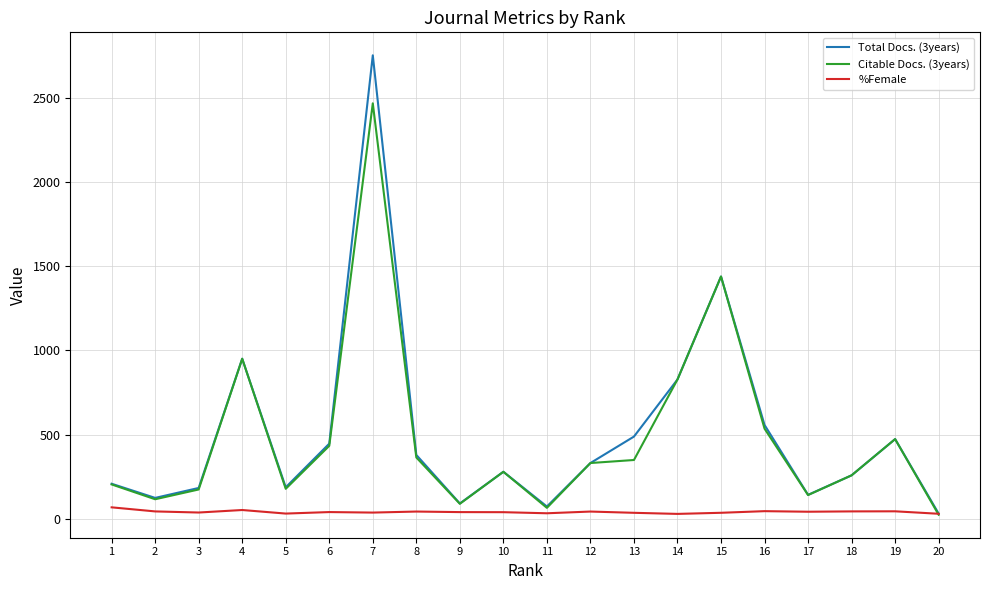

Rank the series by their maximum value, from highest to lowest.

Total Docs. (3years), Citable Docs. (3years), %Female